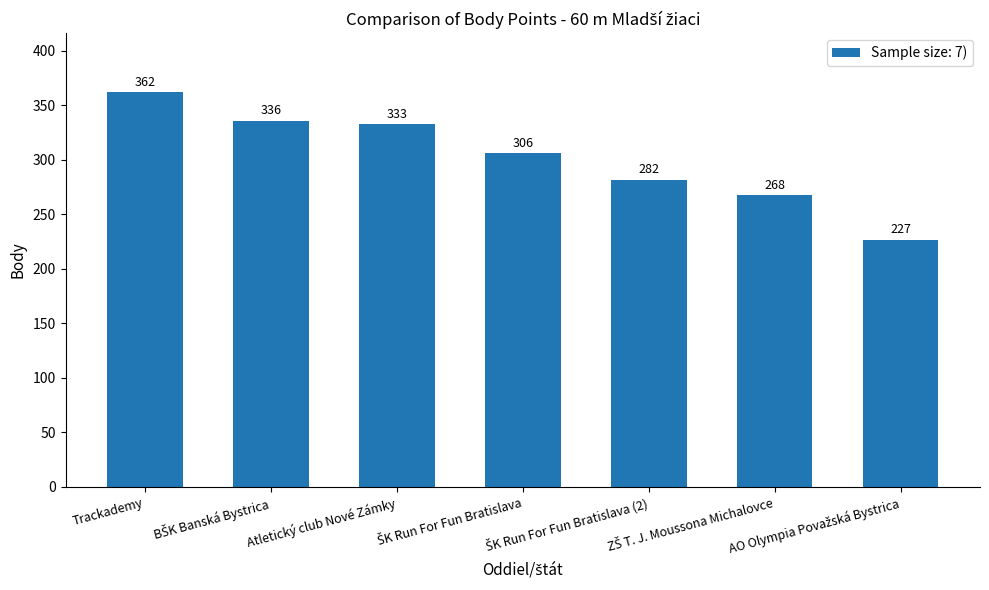

Reading right to left, extract all data points from this chart.

227	268	282	306	333	336	362